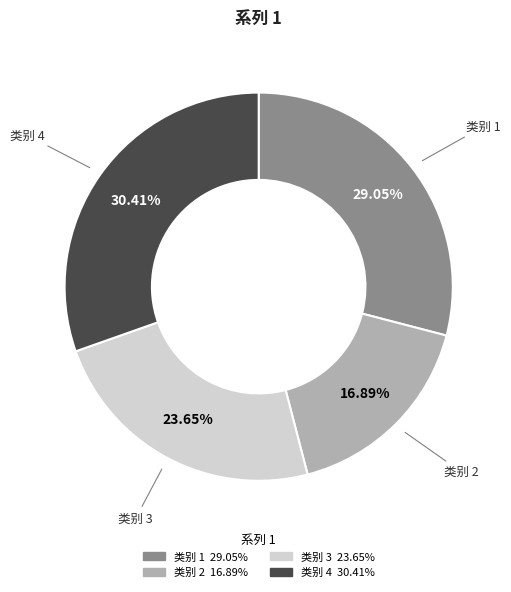

What percentage do 类别 2 and 类别 3 together represent?

40.5%